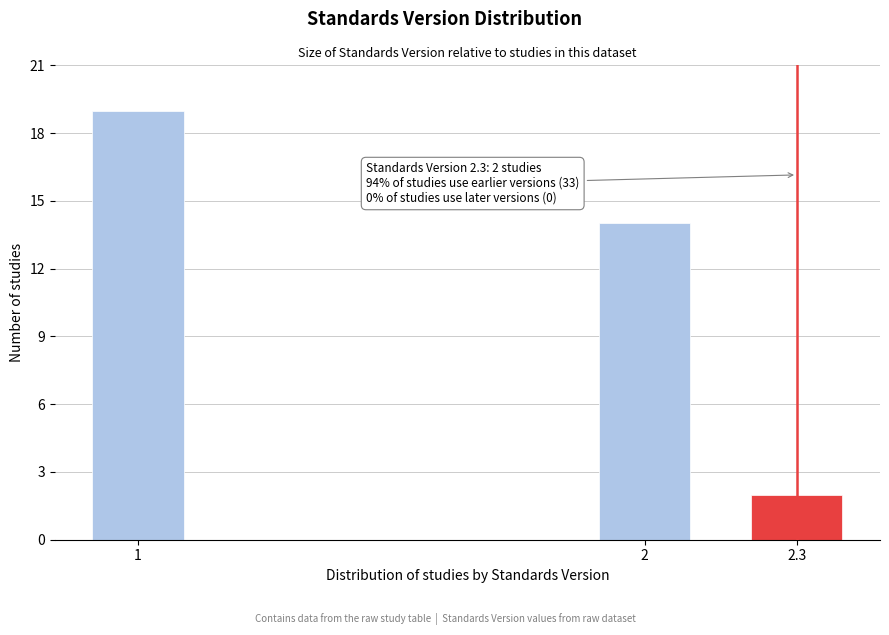

Reading right to left, list all the values displayed in this chart.

2.3=2	2=14	1=19